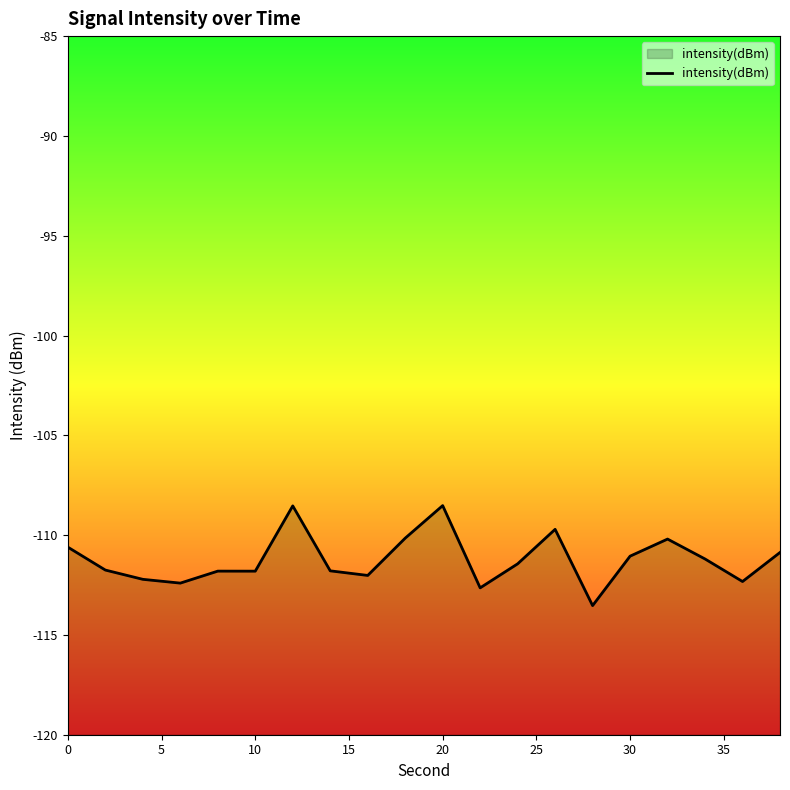

What is the difference between the maximum and minimum values?

5.0